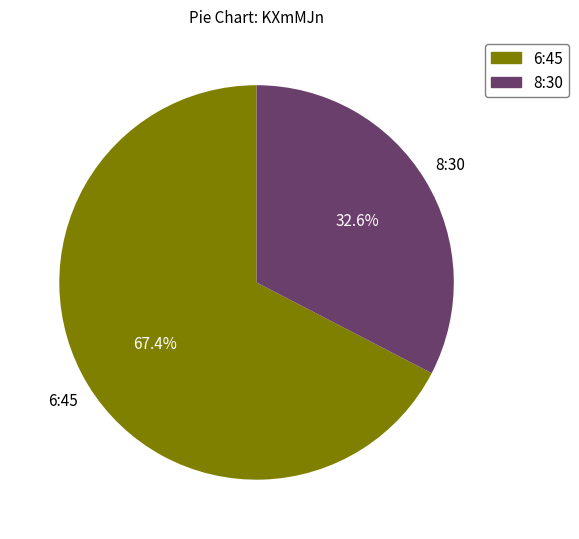

Rank the categories by value from lowest to highest.

8:30, 6:45